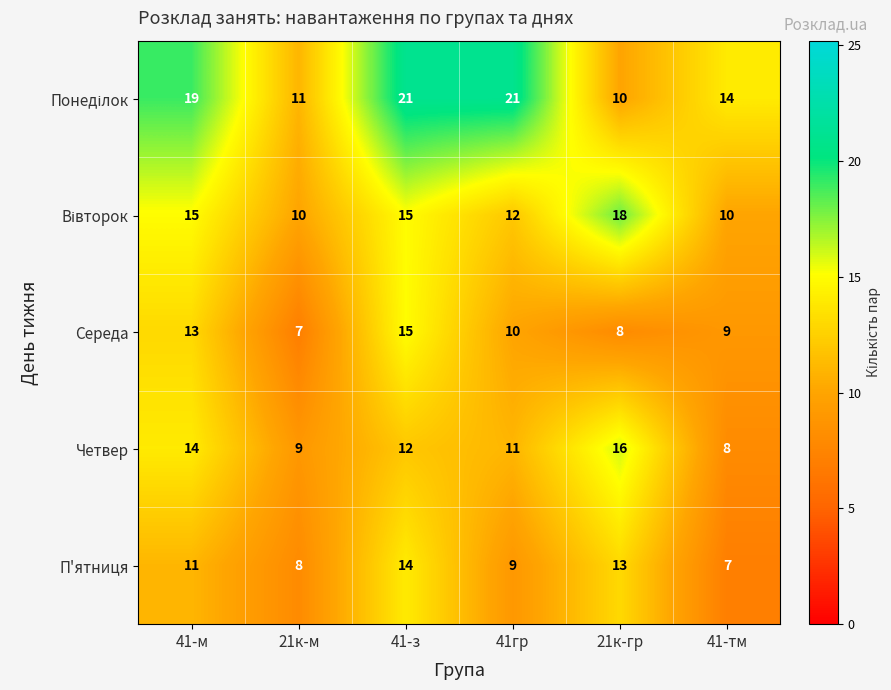

What is the sum of the П'ятниця values at 21к-м and 41гр?

17